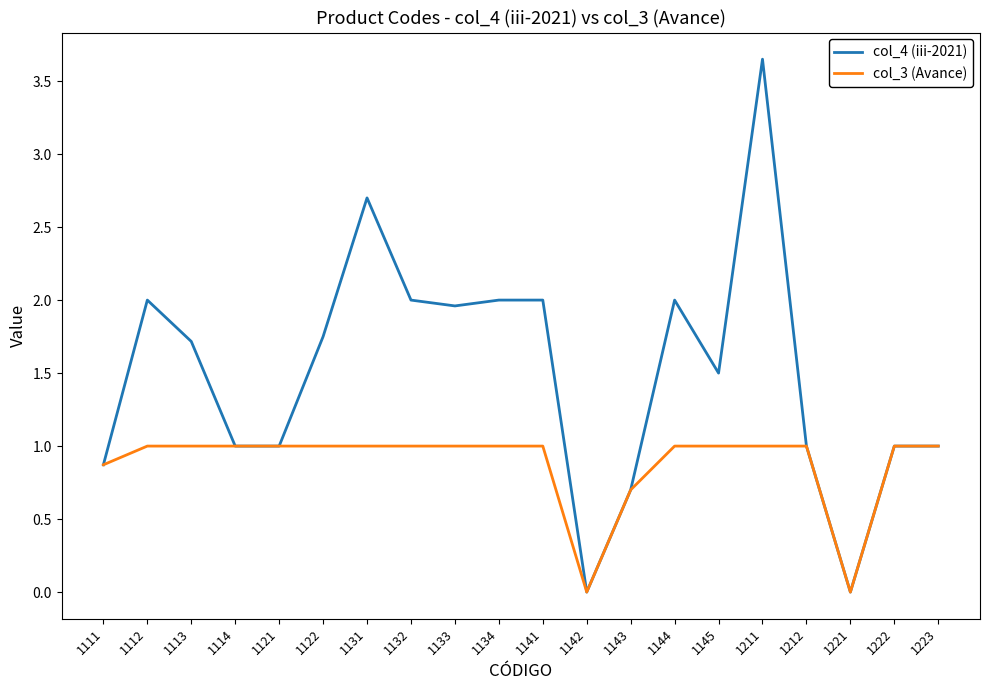

What is the highest value of the col_3 (Avance) series?

1.0